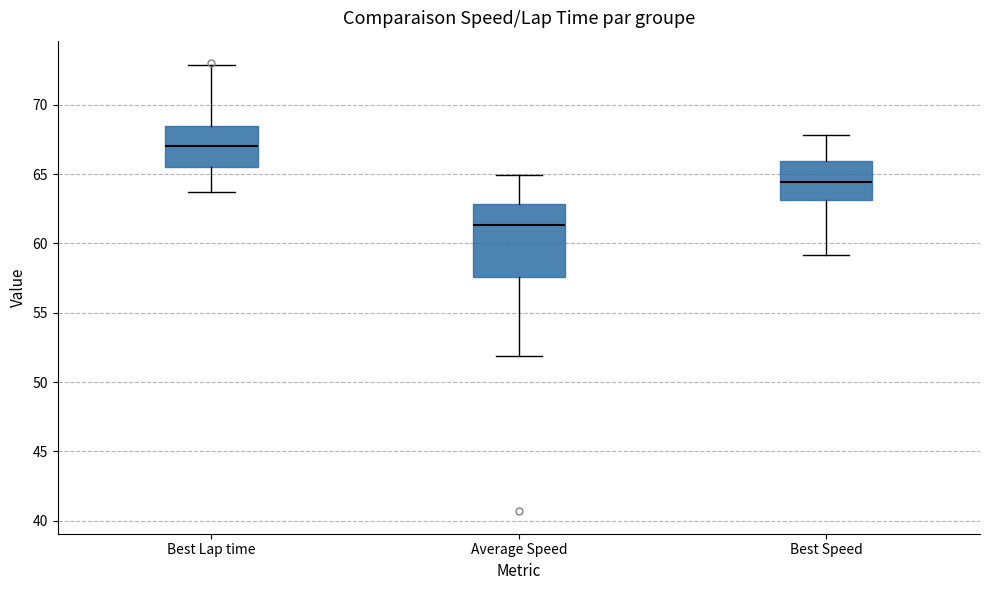

Which box is the tallest, from its lower edge to its upper edge?

Average Speed